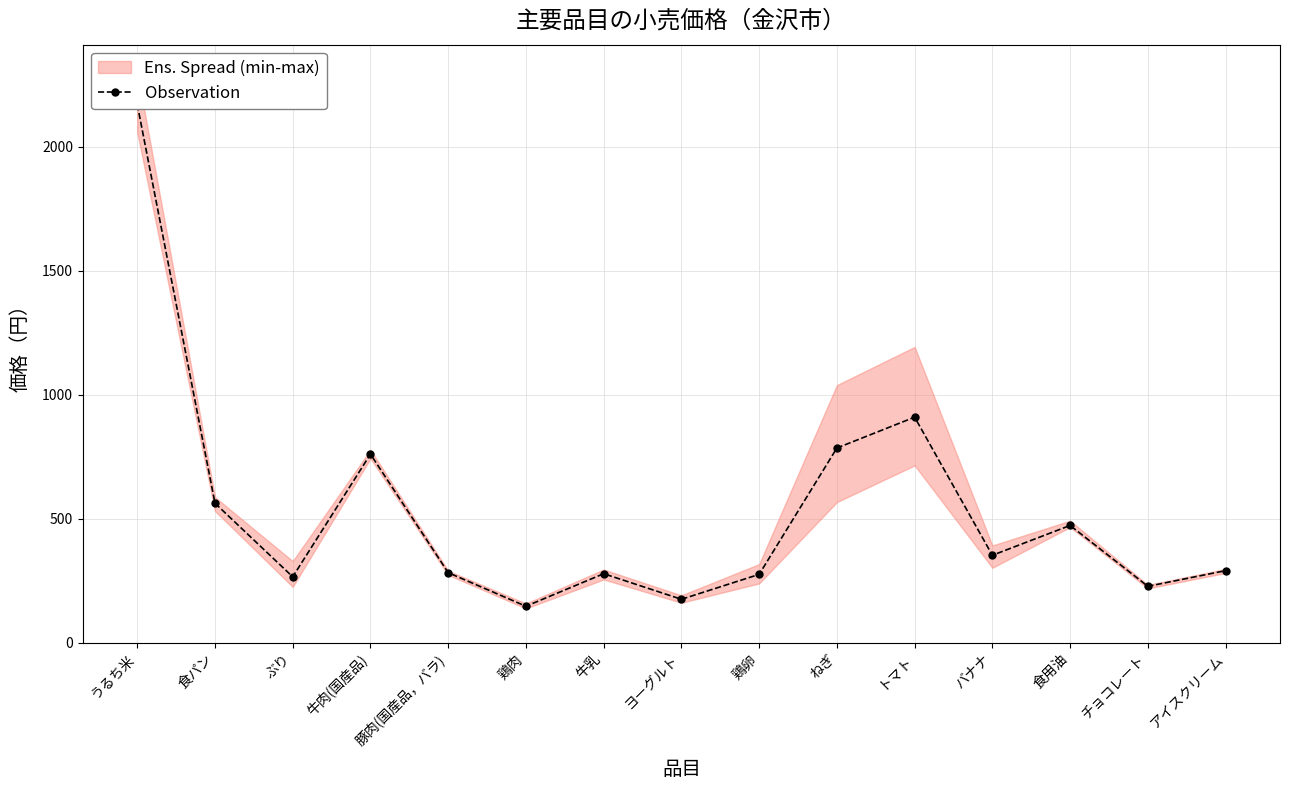

How many lines are shown in the chart?

1